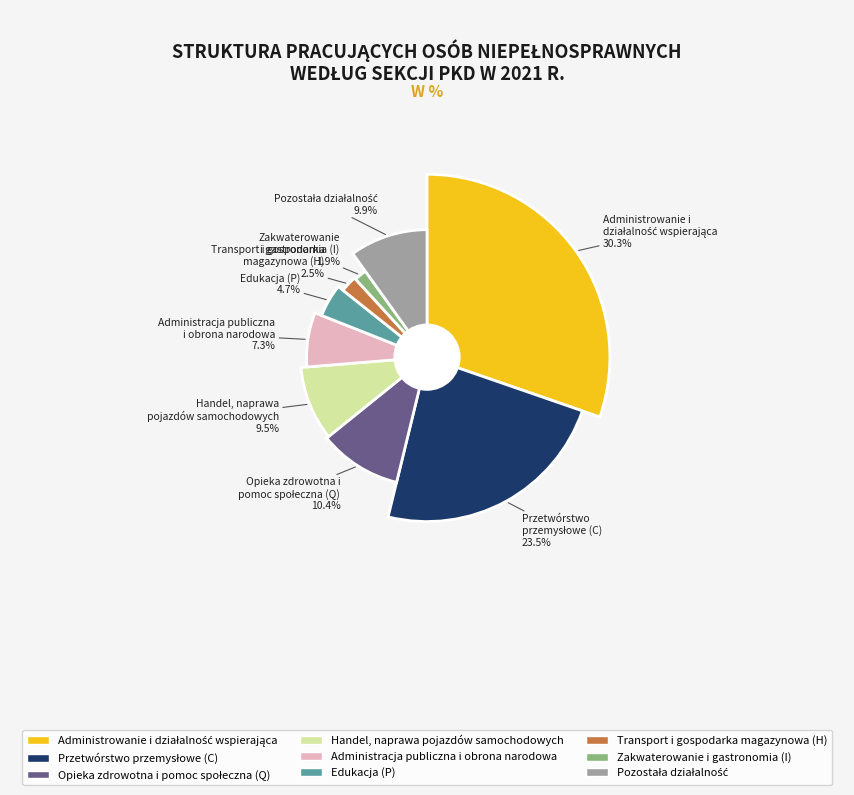

To the nearest percent, what is the average slice percentage?

11%